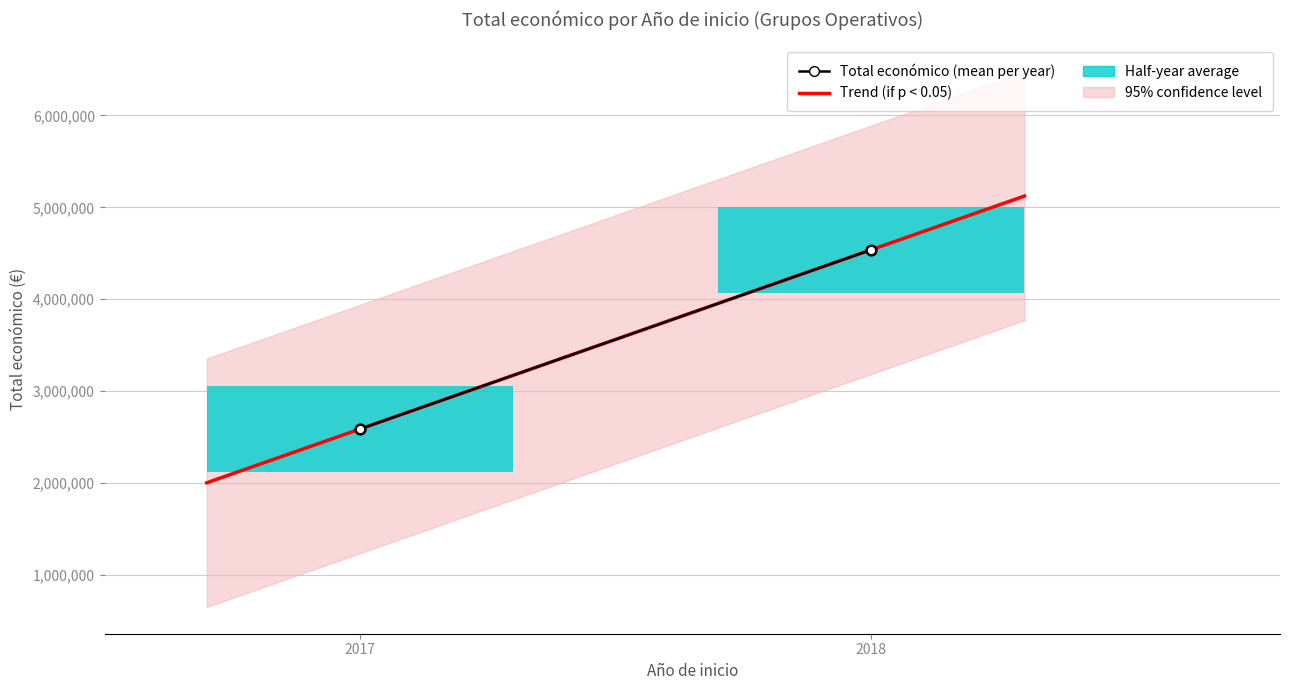

Count the number of data series in this chart.

1